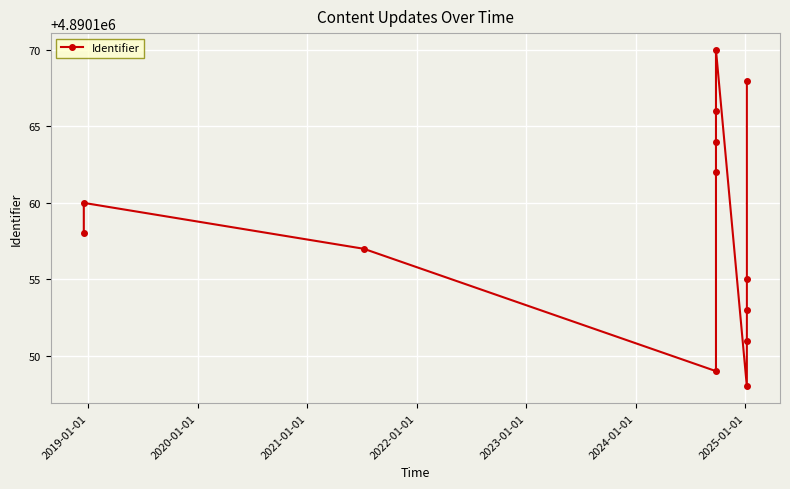

How many points are higher than both their immediate neighbors (excluding endpoints)?

2